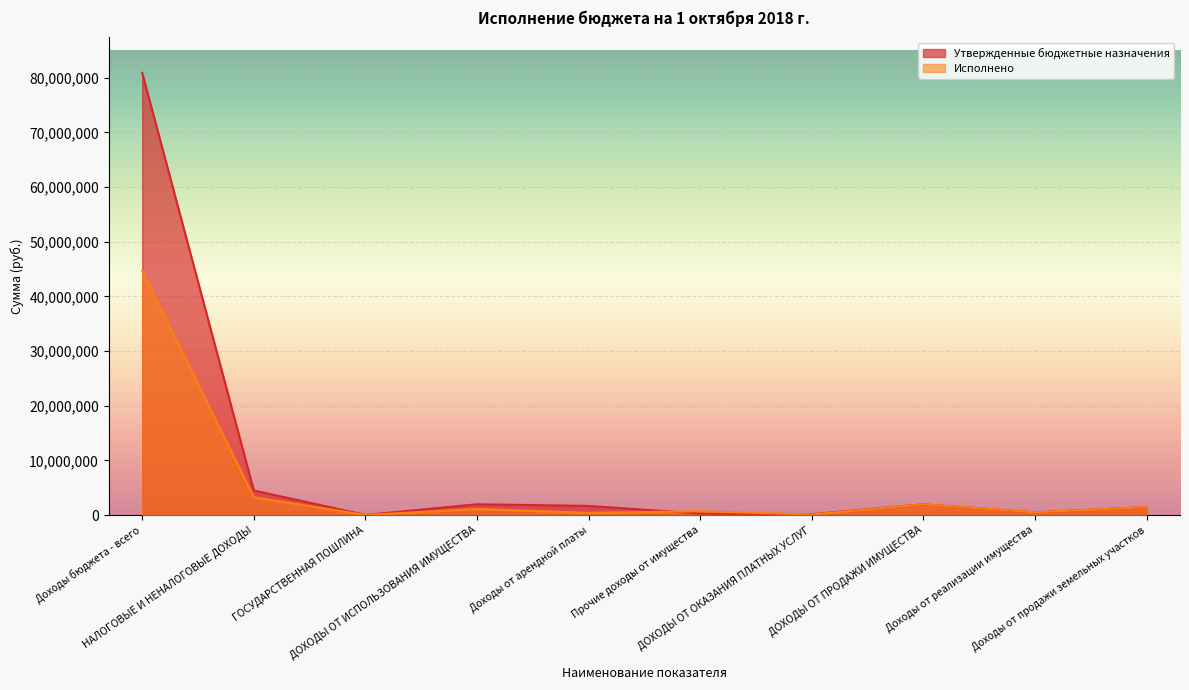

Rank the categories by Исполнено value from lowest to highest.

ГОСУДАРСТВЕННАЯ ПОШЛИНА, ДОХОДЫ ОТ ОКАЗАНИЯ ПЛАТНЫХ УСЛУГ, Доходы от арендной платы, Доходы от реализации имущества, Прочие доходы от имущества, ДОХОДЫ ОТ ИСПОЛЬЗОВАНИЯ ИМУЩЕСТВА, Доходы от продажи земельных участков, ДОХОДЫ ОТ ПРОДАЖИ ИМУЩЕСТВА, НАЛОГОВЫЕ И НЕНАЛОГОВЫЕ ДОХОДЫ, Доходы бюджета - всего